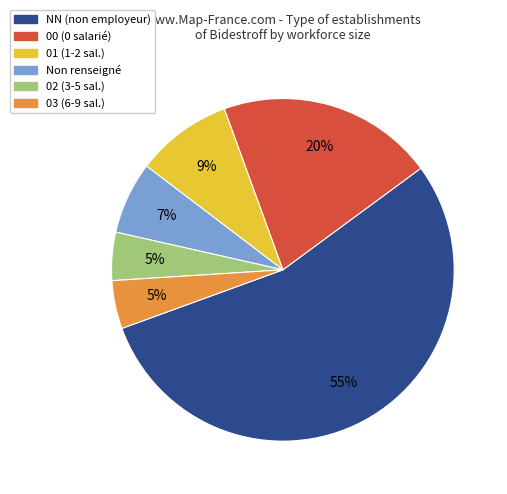

How many slices are in this pie chart?

6